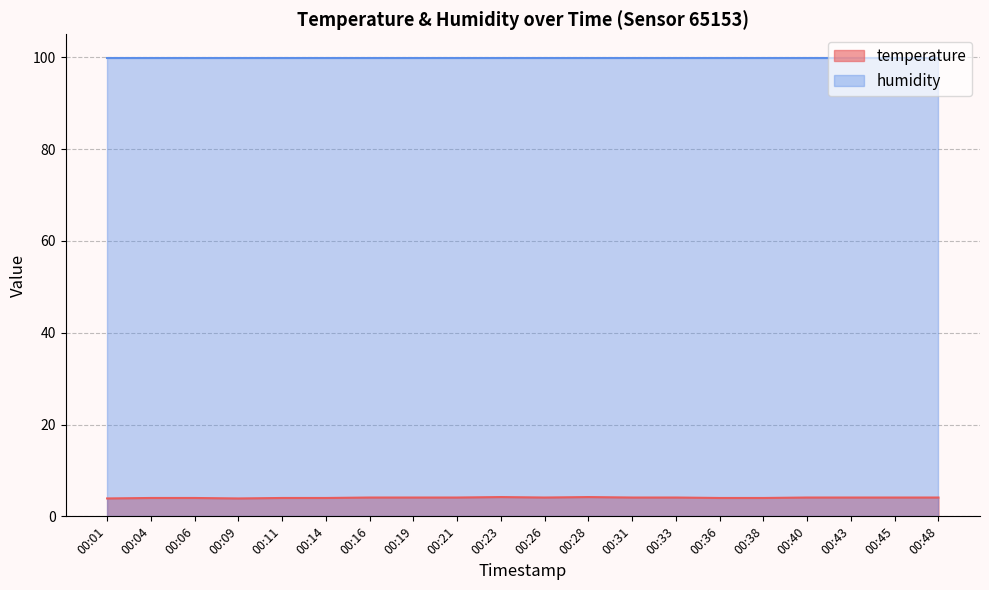

Rank the categories by value from lowest to highest.

00:01, 00:09, 00:04, 00:06, 00:11, 00:14, 00:36, 00:38, 00:16, 00:19, 00:21, 00:26, 00:31, 00:33, 00:40, 00:43, 00:45, 00:48, 00:23, 00:28